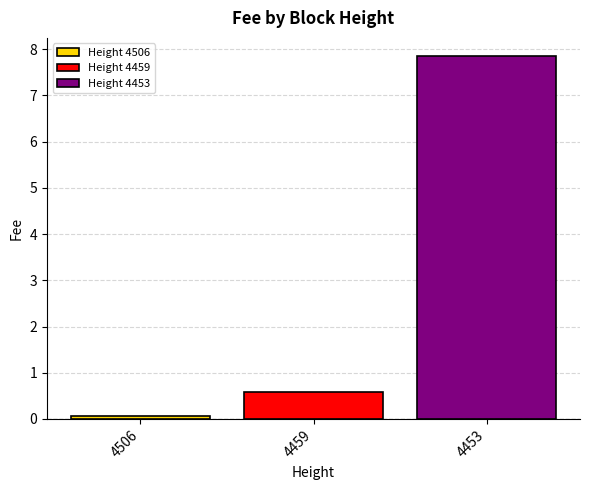

Are the bars horizontal?

No